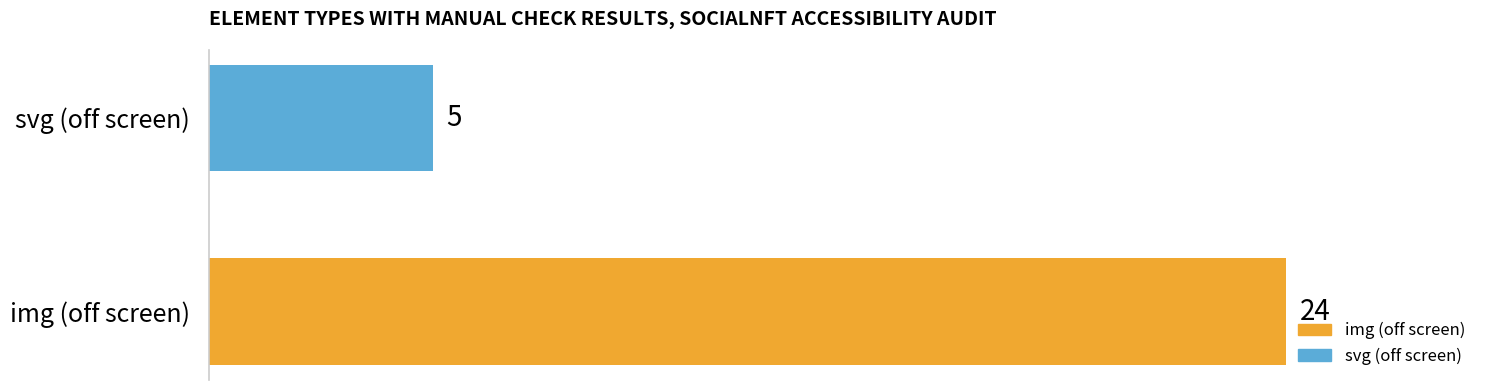

Which label corresponds to the largest value in the chart?

img (off screen)